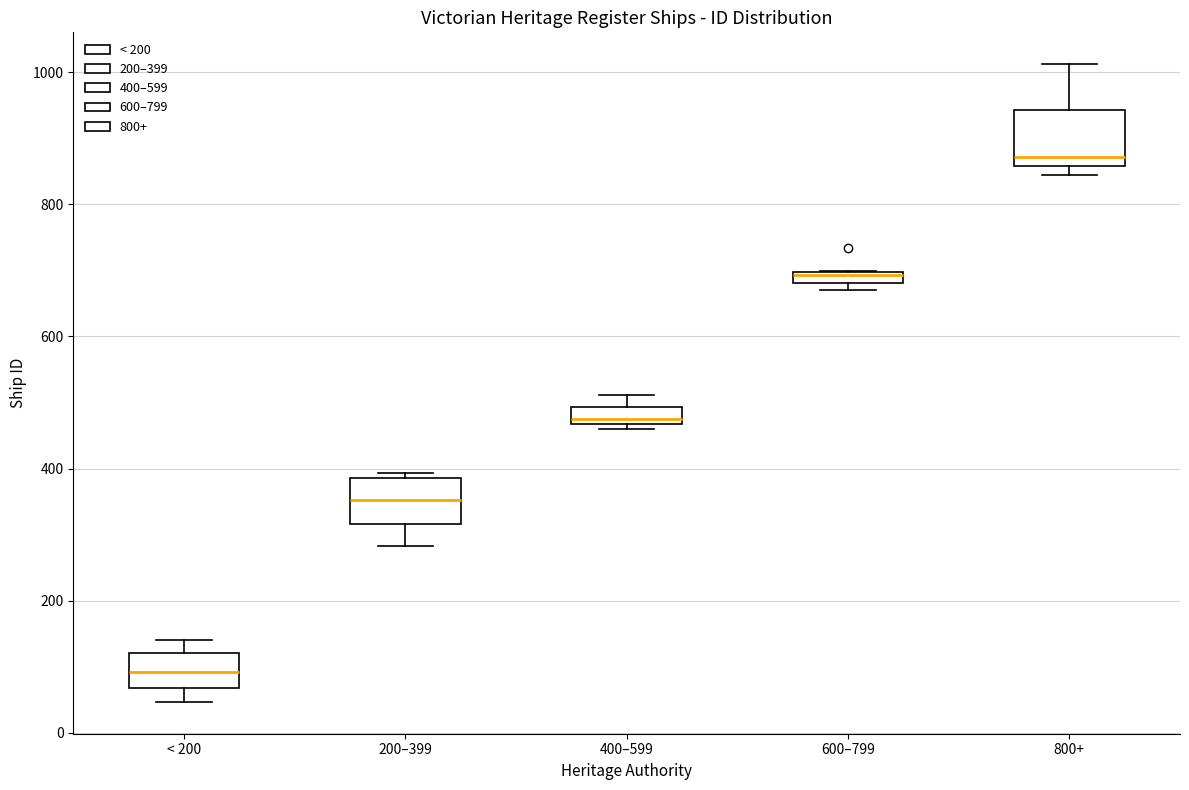

Which box's median line is the highest?

800+